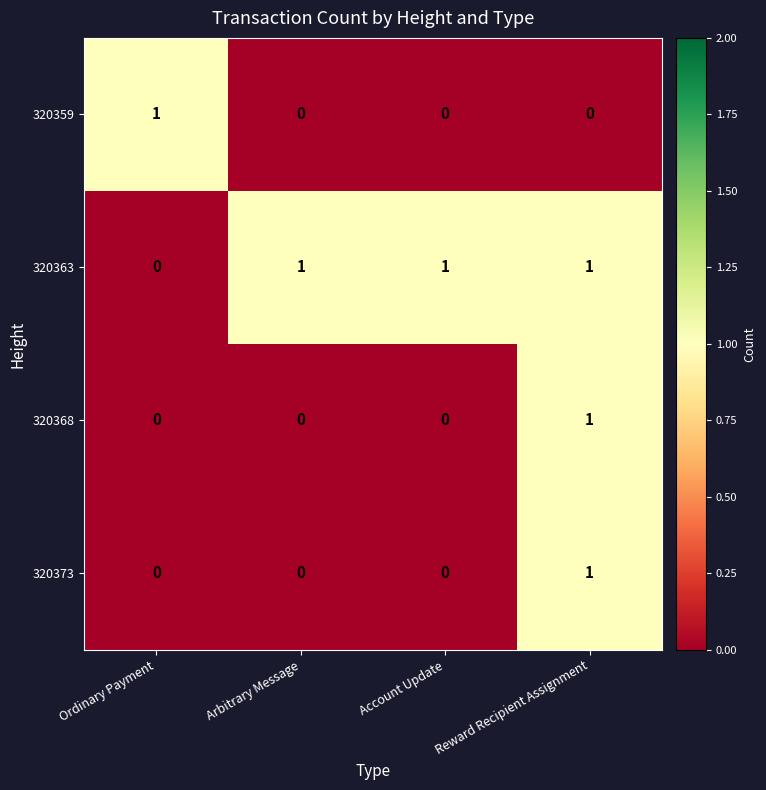

At which label does 320359 reach its peak?

Ordinary Payment